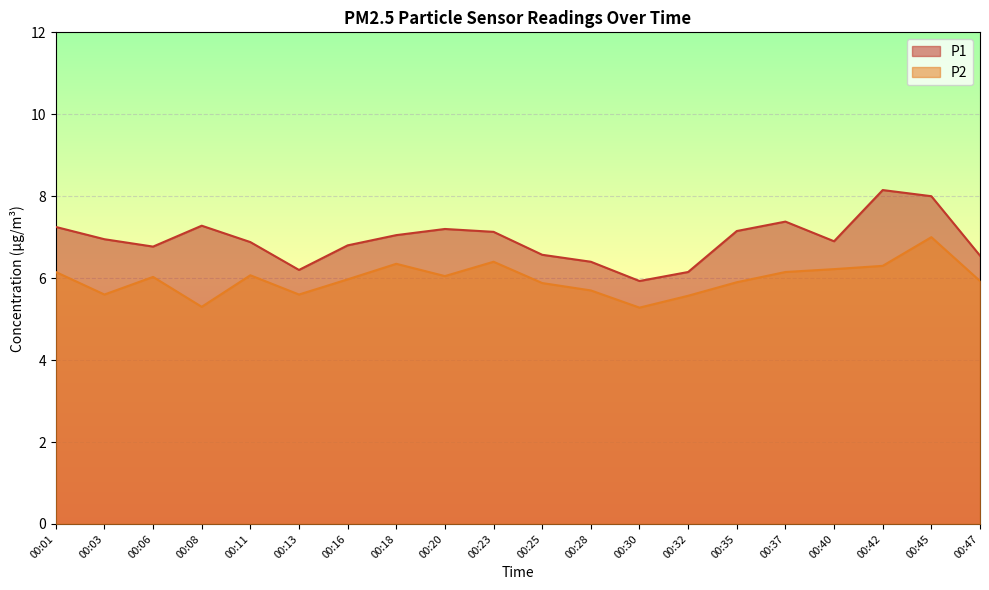

What is the maximum value for P2?

7.0